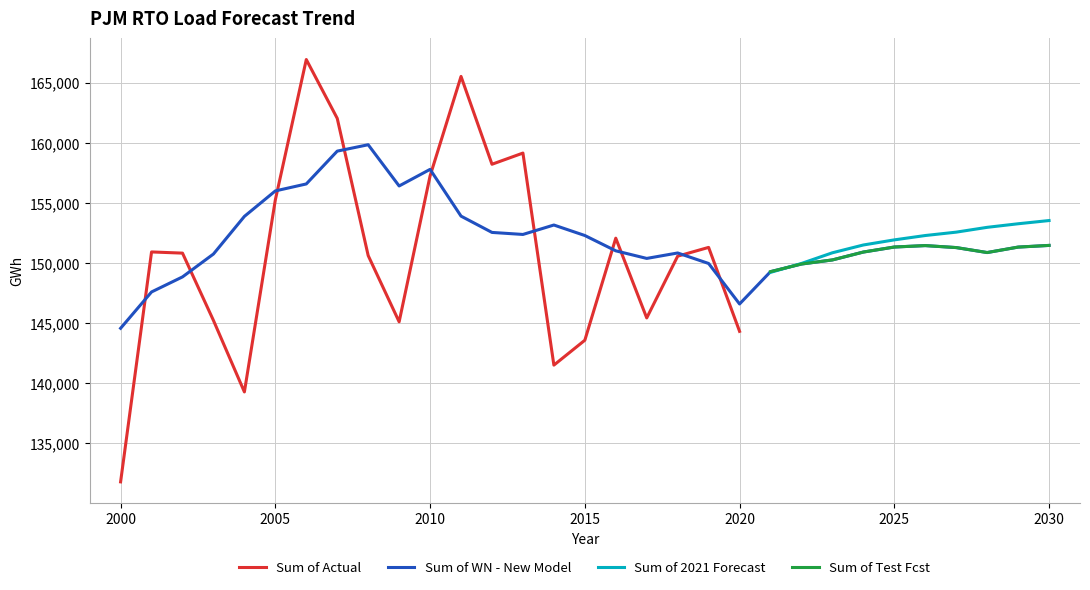

The value of Sum of Test Fcst at 2030 is 151467.3. True or false?

True